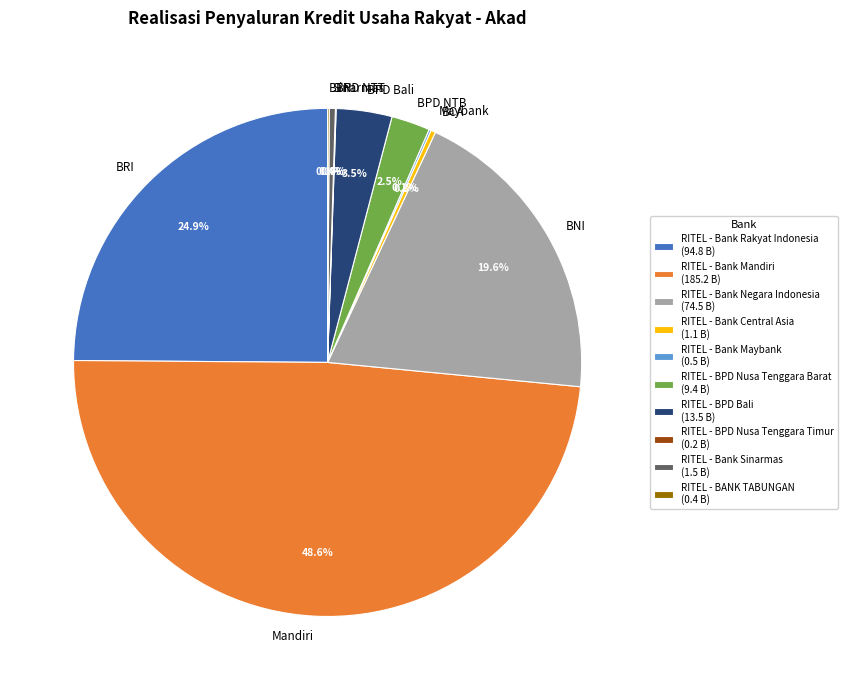

To the nearest percent, what is the average slice percentage?

10%